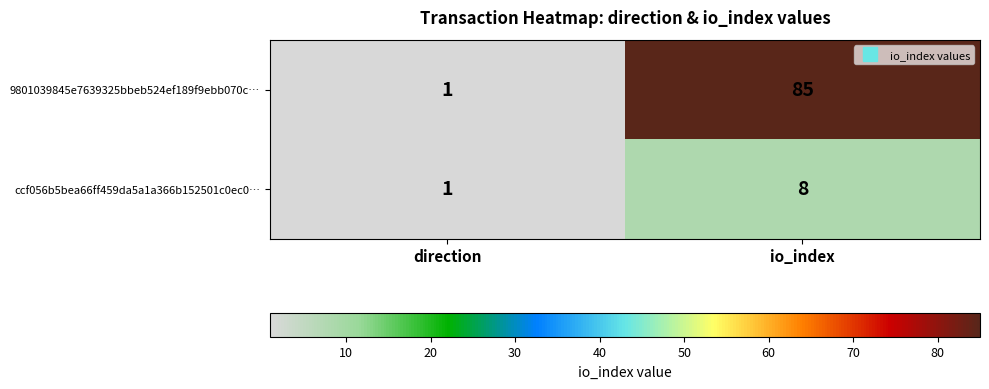

True or false: ccf056b5bea66ff459da5a1a366b152501c0ec0… has a value of 2 at direction.

False